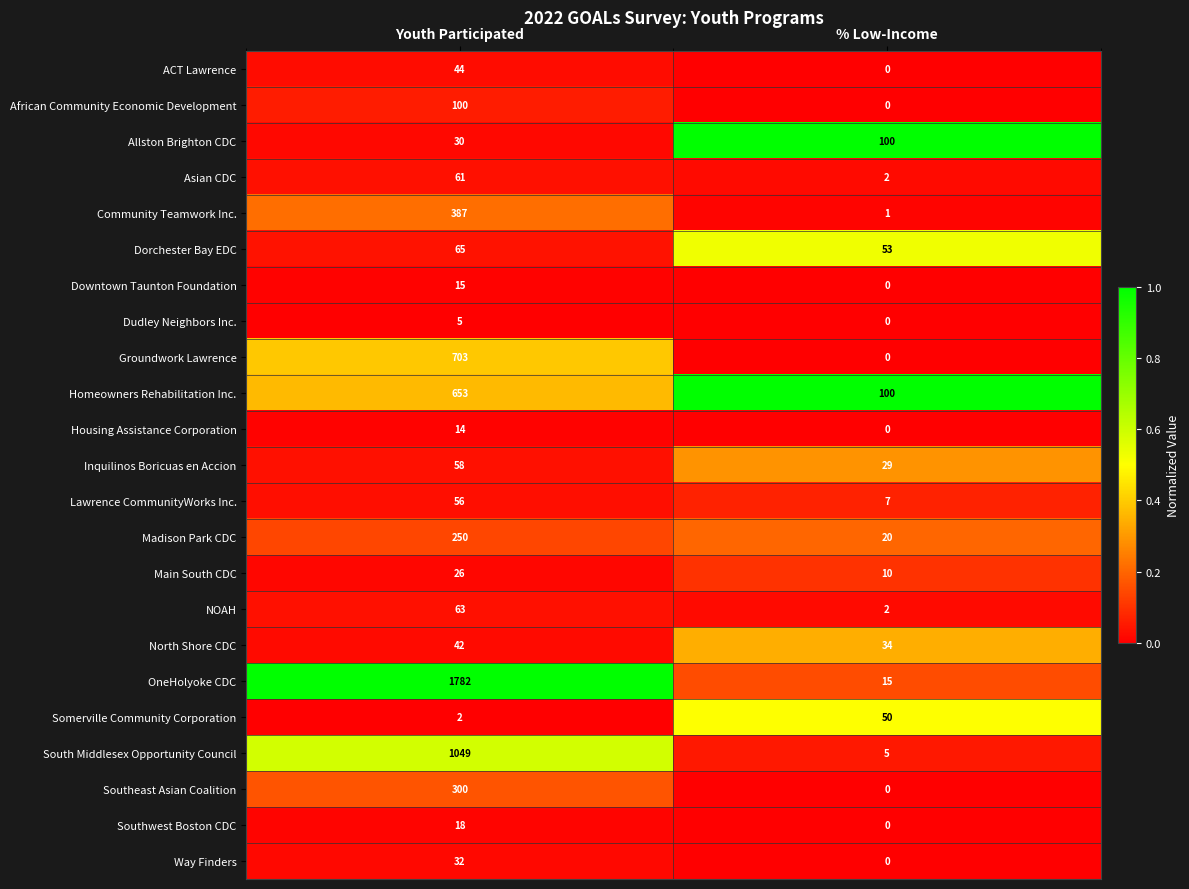

At Youth Participated, list the series in order from largest to smallest.

OneHolyoke CDC, South Middlesex Opportunity Council, Groundwork Lawrence, Homeowners Rehabilitation Inc., Community Teamwork Inc., Southeast Asian Coalition, Madison Park CDC, African Community Economic Development, Dorchester Bay EDC, NOAH, Asian CDC, Inquilinos Boricuas en Accion, Lawrence CommunityWorks Inc., ACT Lawrence, North Shore CDC, Way Finders, Allston Brighton CDC, Main South CDC, Southwest Boston CDC, Downtown Taunton Foundation, Housing Assistance Corporation, Dudley Neighbors Inc., Somerville Community Corporation